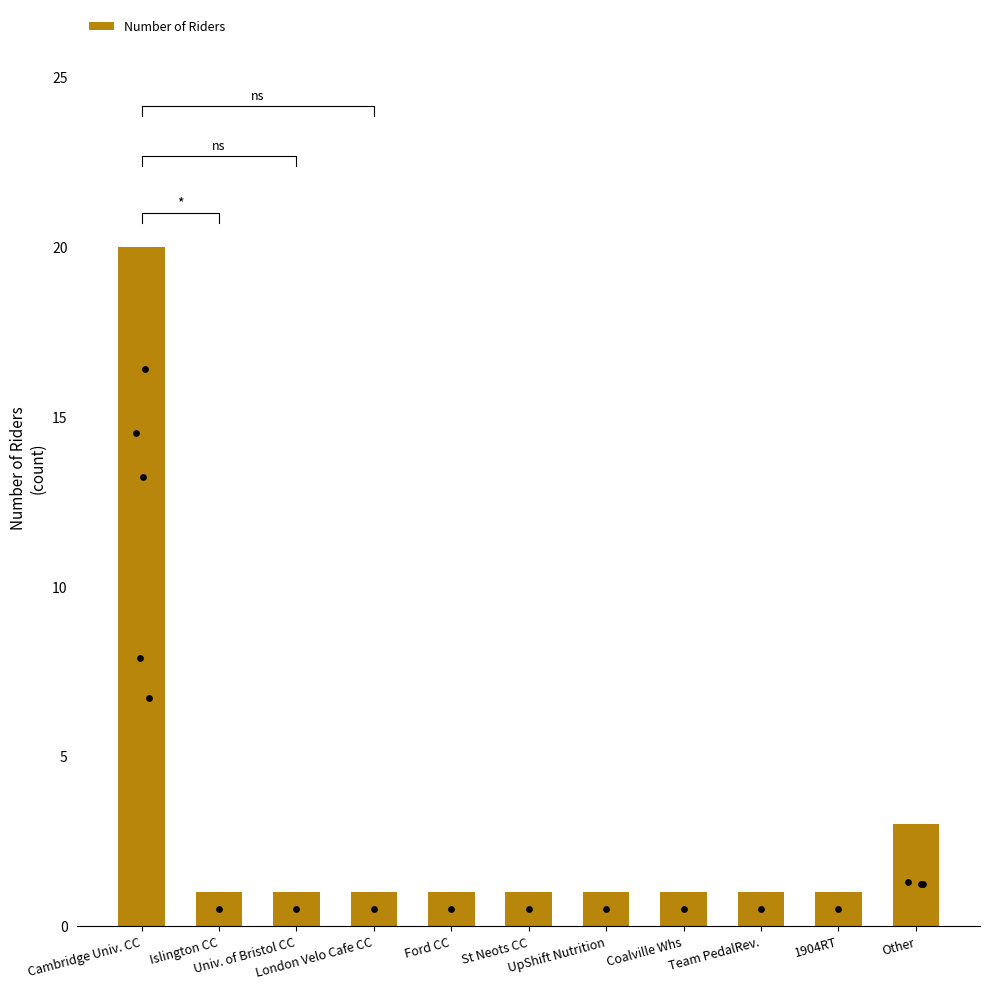

Between London Velo Cafe CC and Islington CC, which is larger?

London Velo Cafe CC